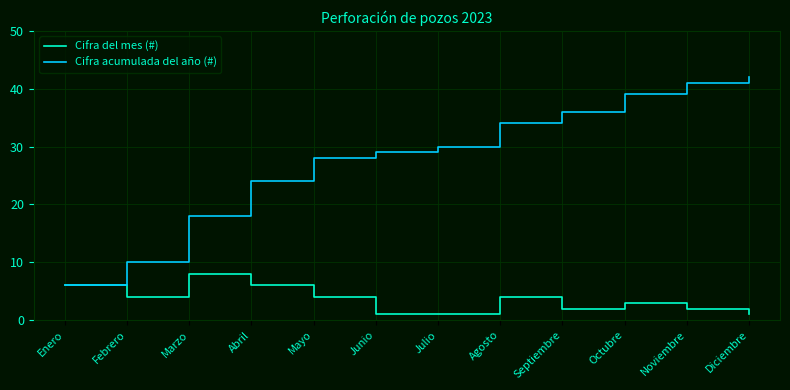

The Cifra acumulada del año (#) series shows 53 at Septiembre. True or false?

False